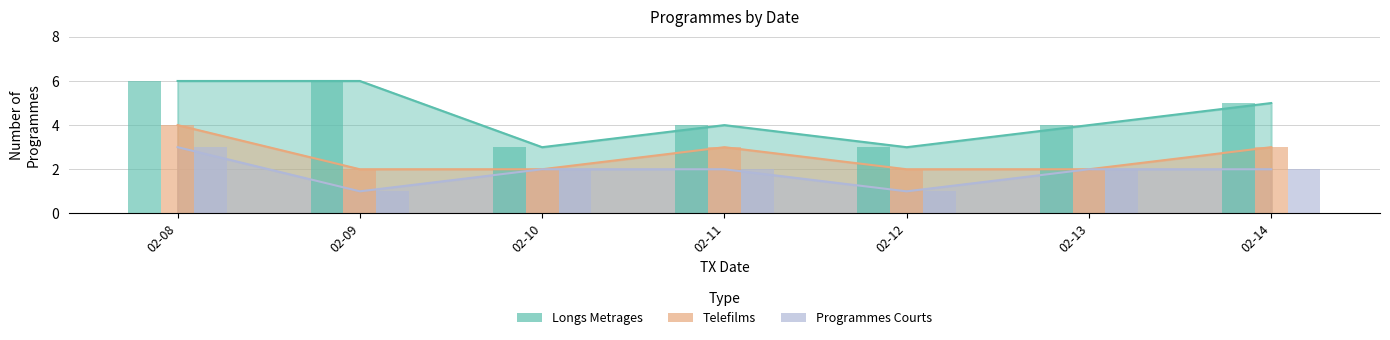

At how many categories does at least one series exceed 3?

5